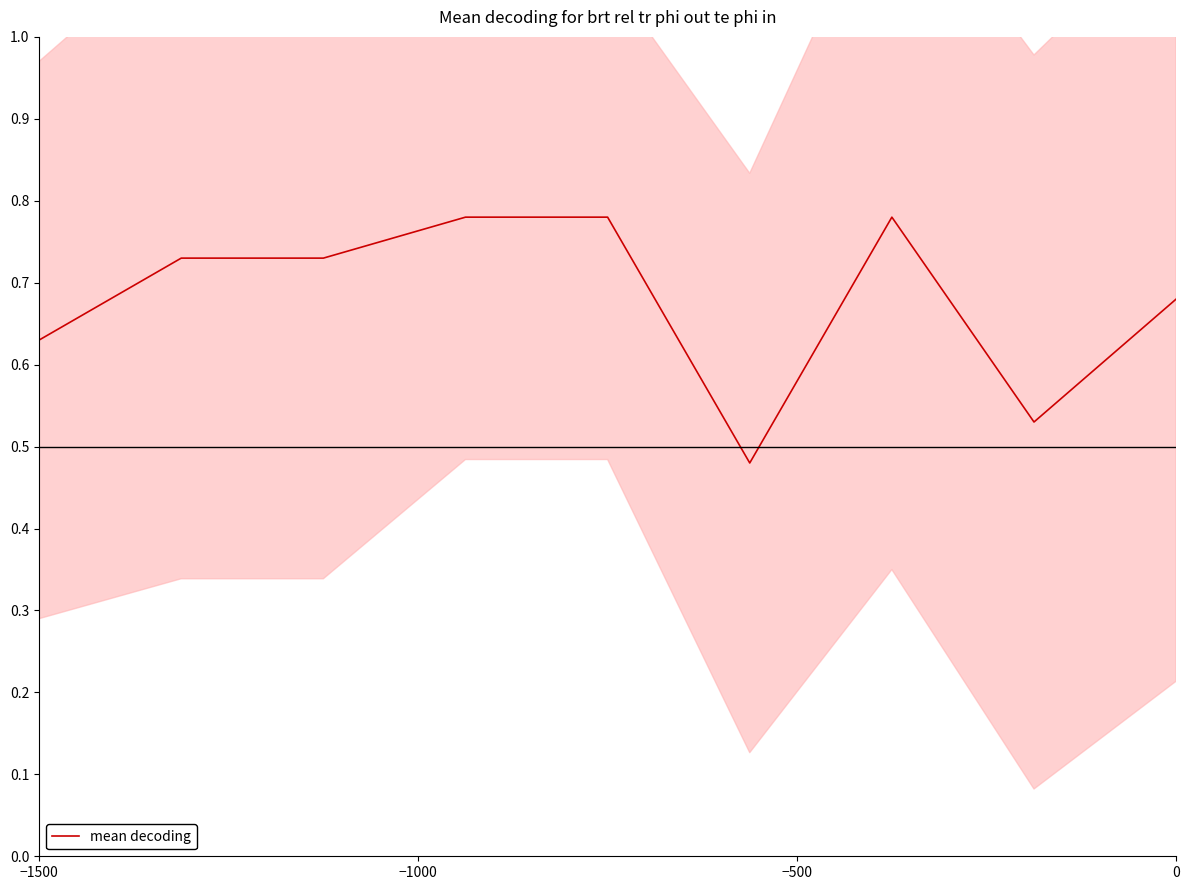

True or false: mean decoding has a value of 0.4 at 0.

False